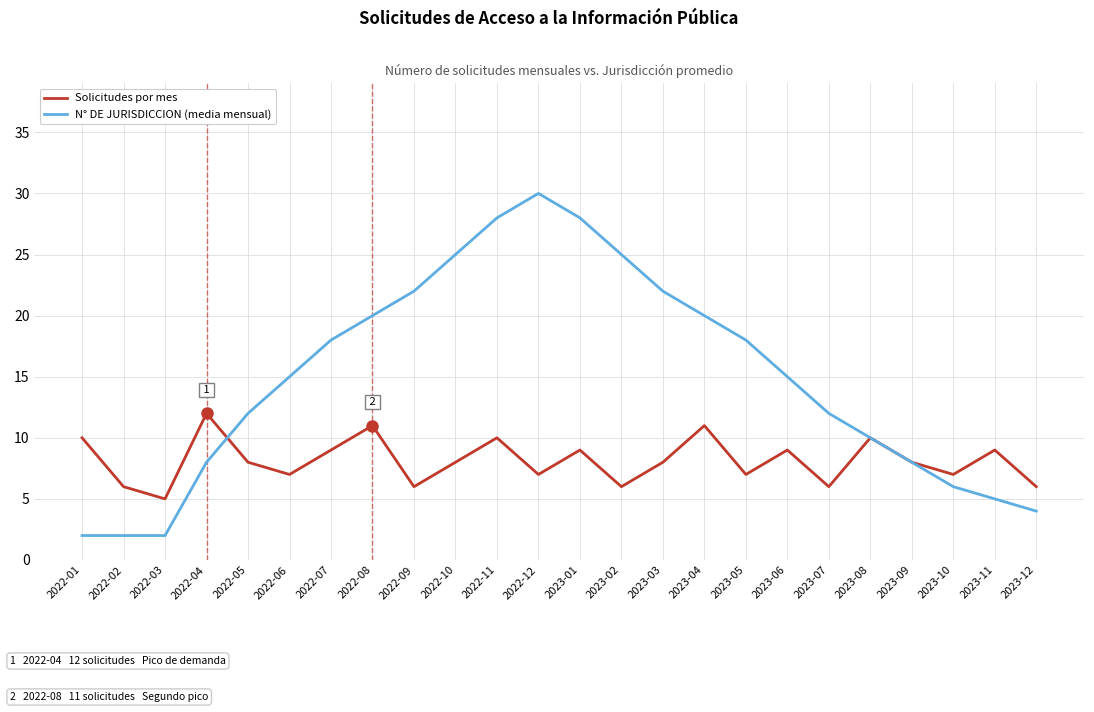

What is the average value of the N° DE JURISDICCION (media mensual) series?

15